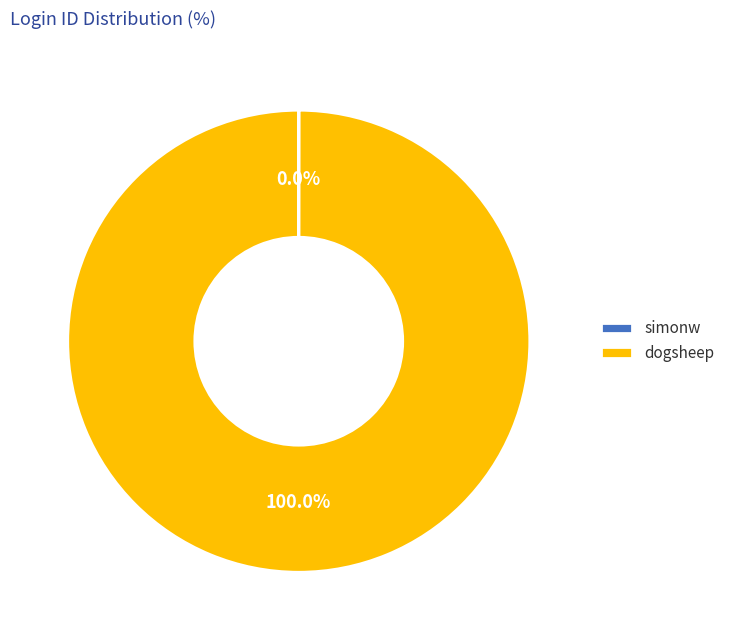

What is the largest slice in the pie chart?

dogsheep